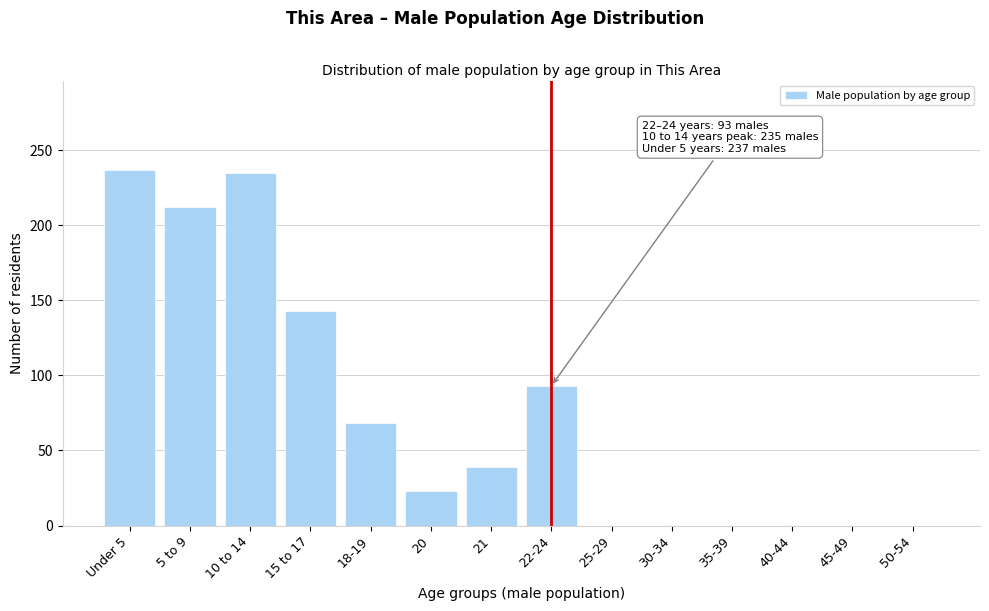

Reading right to left, list all the values displayed in this chart.

50-54=0	45-49=0	40-44=0	35-39=0	30-34=0	25-29=0	22-24=93	21=39	20=23	18-19=68	15 to 17=143	10 to 14=235	5 to 9=212	Under 5=237